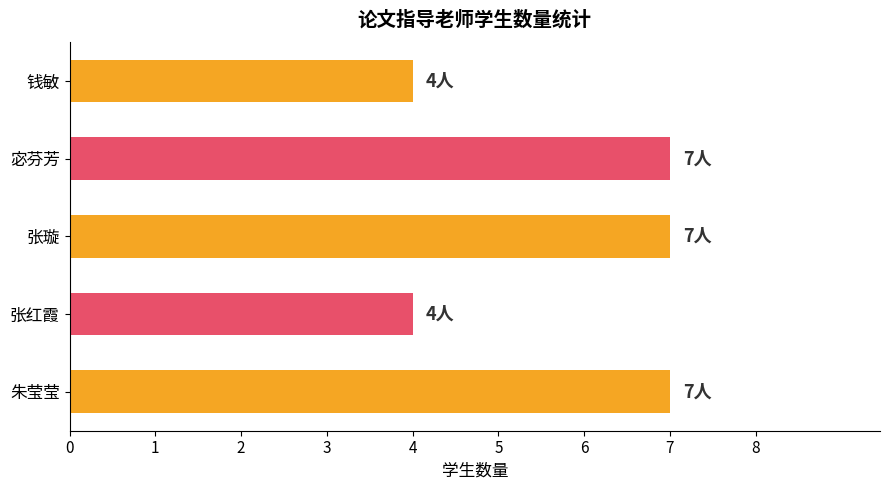

What is the change in value from 张红霞 to 张璇?

+3